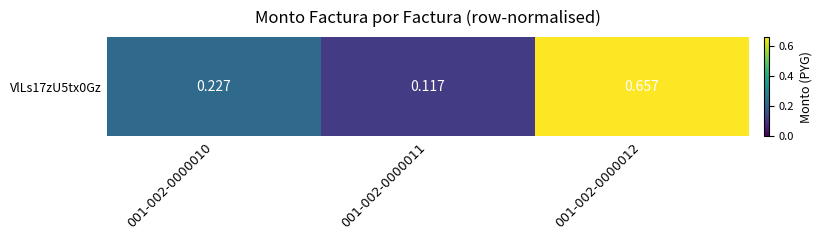

The chart shows a value of 0.2 at 001-002-0000012. True or false?

False